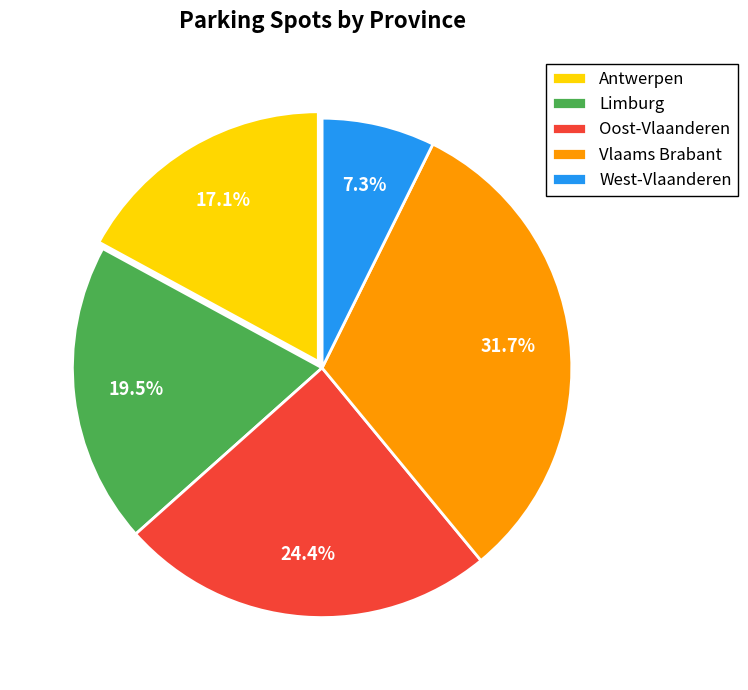

How many slices are in this pie chart?

5